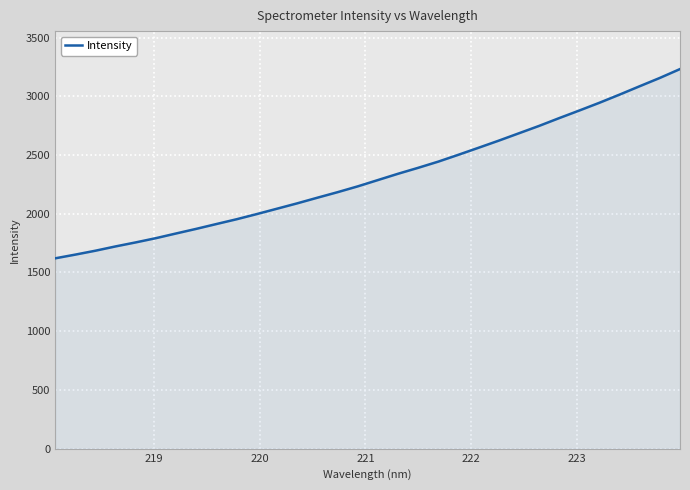

Reading left to right, list all the values displayed in this chart.

1620.5	1652.1	1685.5	1722.1	1756.3	1792.5	1832.3	1871.7	1912.8	1953.5	1997.5	2043.1	2088.7	2136.7	2183.7	2233.2	2286.8	2340.5	2391.2	2444.1	2502.4	2562.2	2622.6	2685.3	2748.0	2814.5	2879.2	2945.4	3014.8	3086.2	3156.8	3232.1